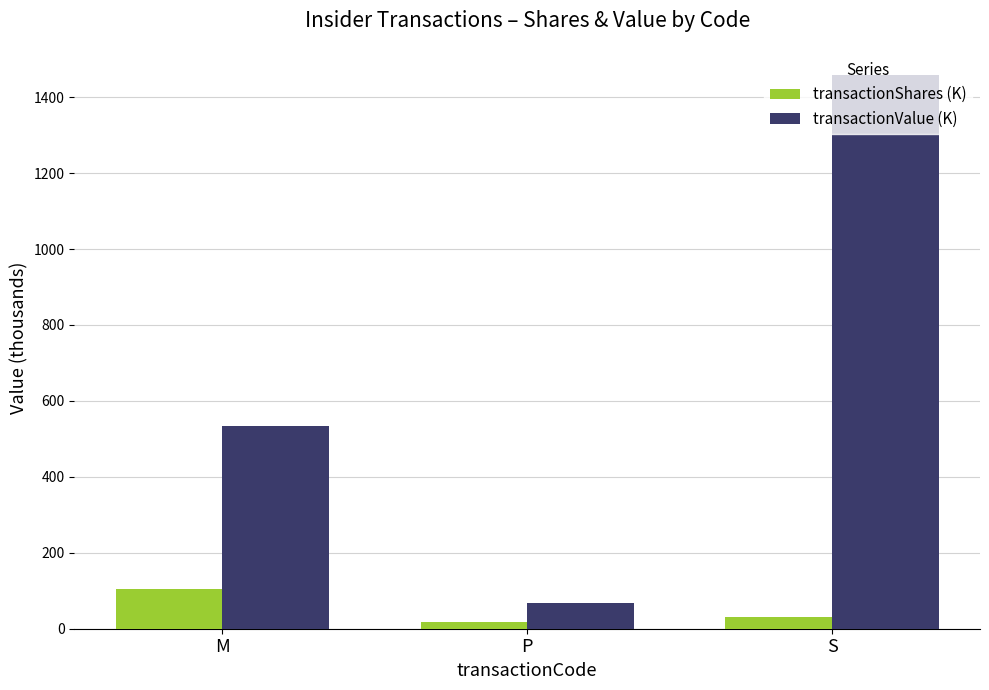

What is the difference between the highest and lowest values at M?

431.0